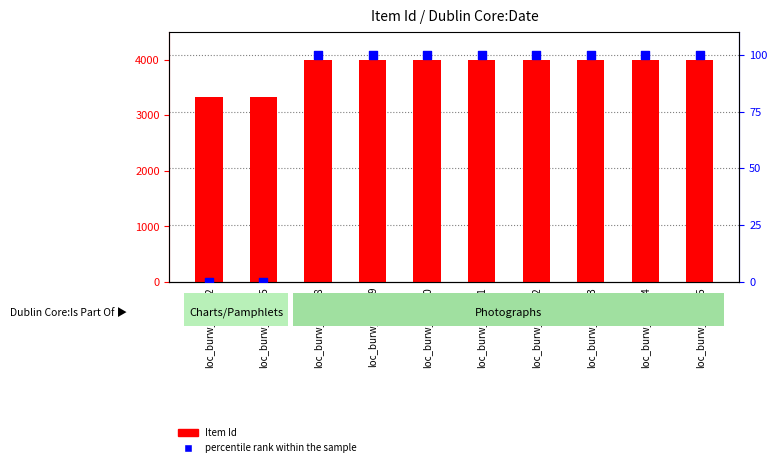

At how many categories does at least one series exceed 1703?

10